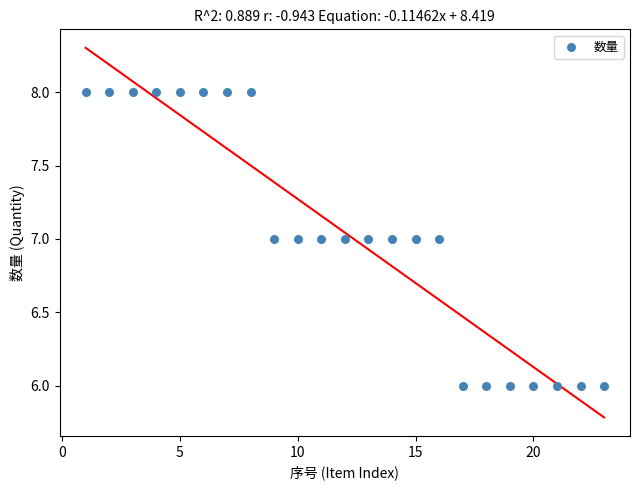

What is the range of X values (max minus min)?

22